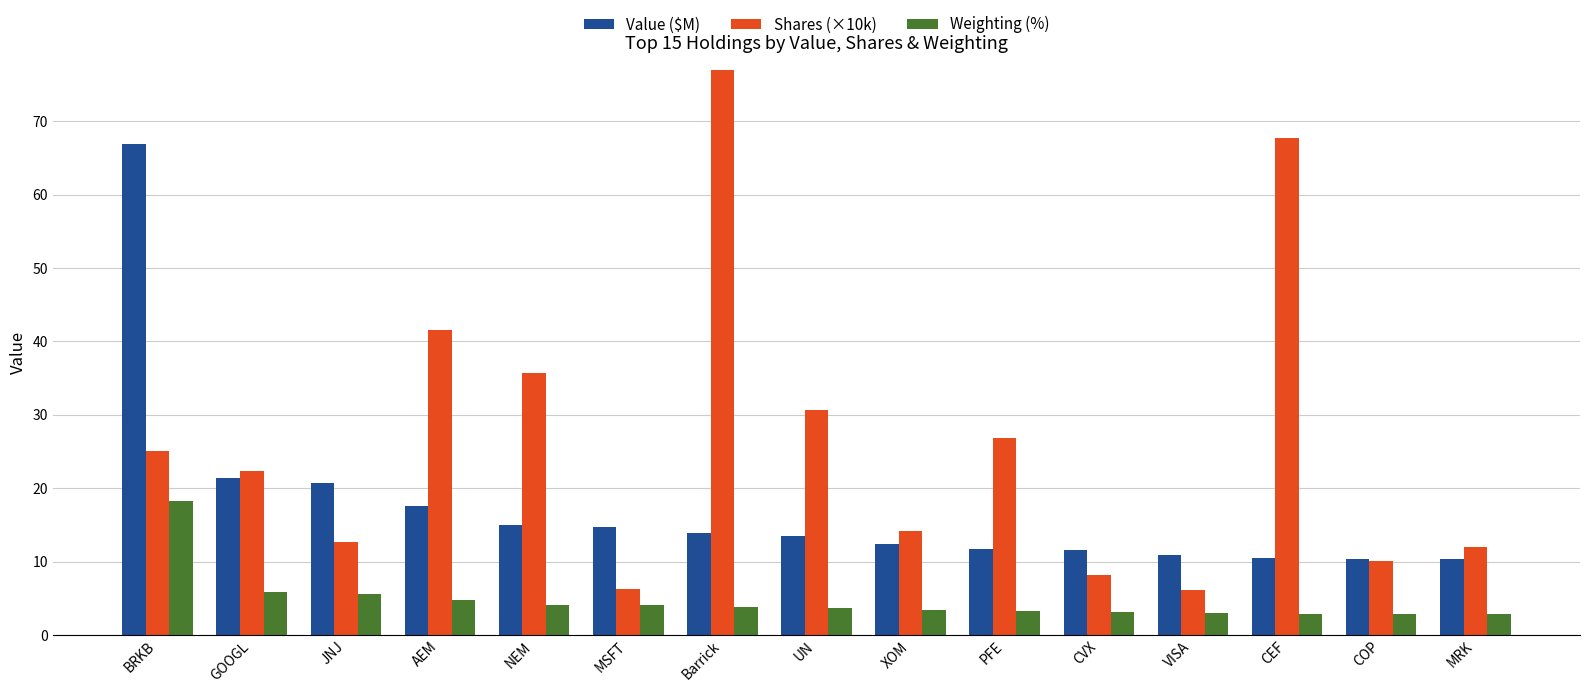

What is the total value across all series at XOM?

29.9